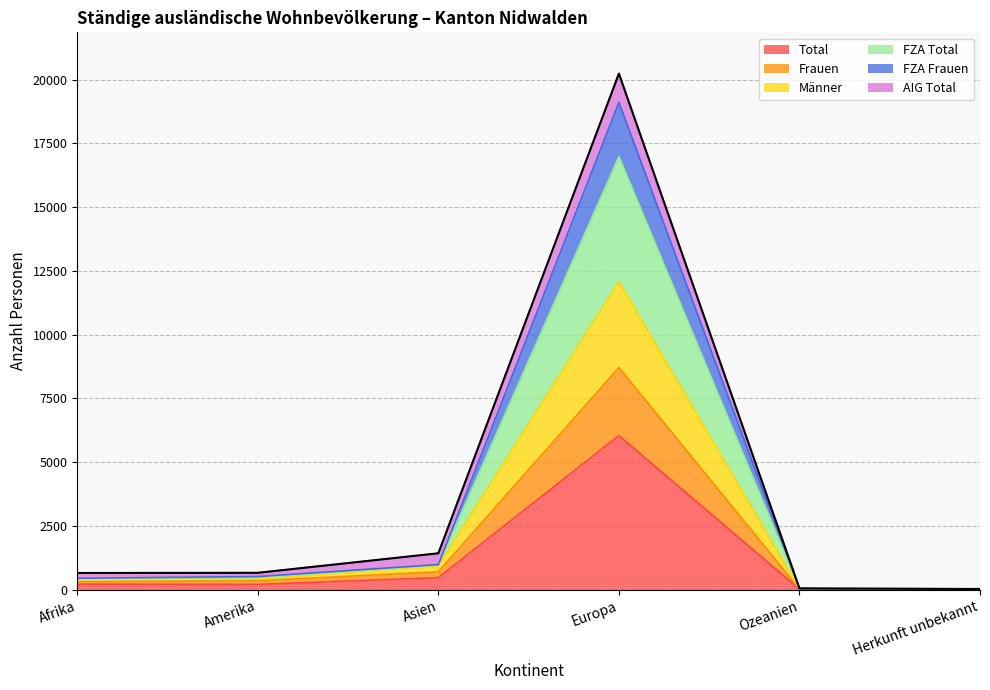

Which category has the highest value in the Total series?

Europa